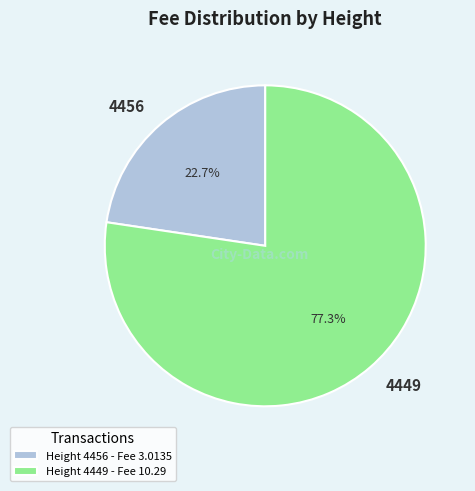

Is there any slice that represents more than half of the pie?

Yes